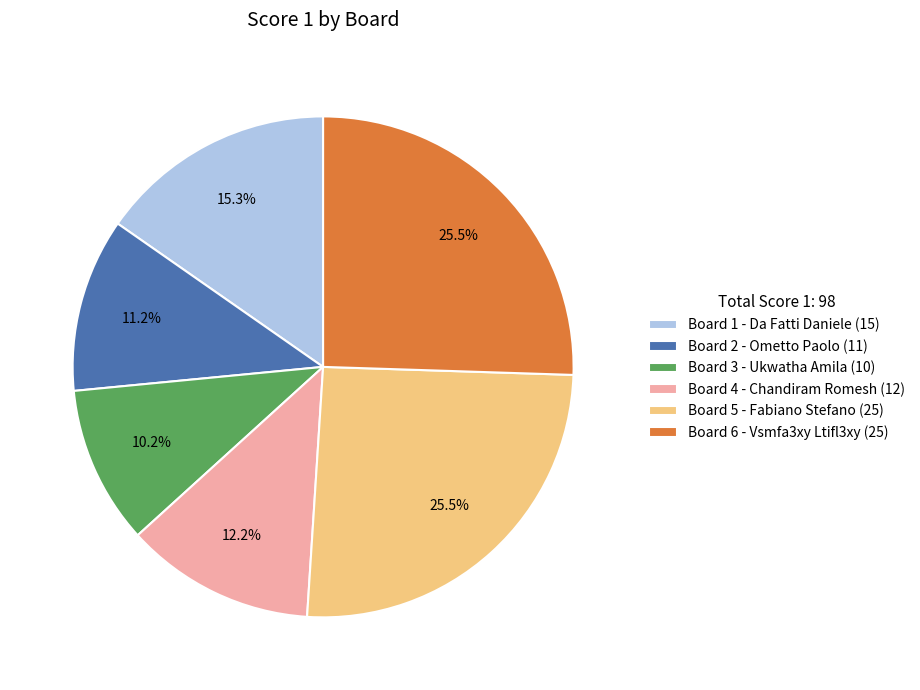

What is the smallest slice in the pie chart?

Board 3 - Ukwatha Amila (10)